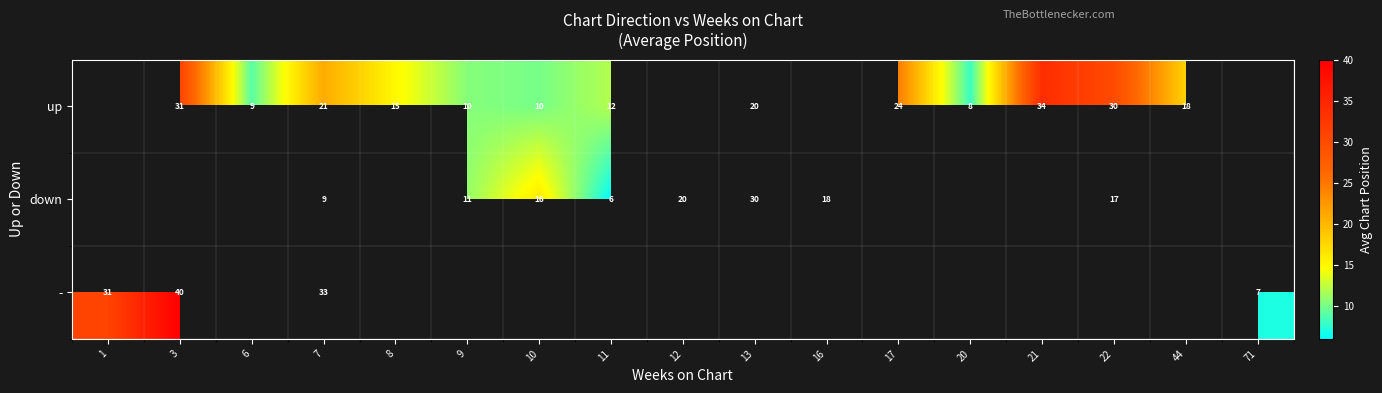

At which category does the chart reach its peak across all series?

3